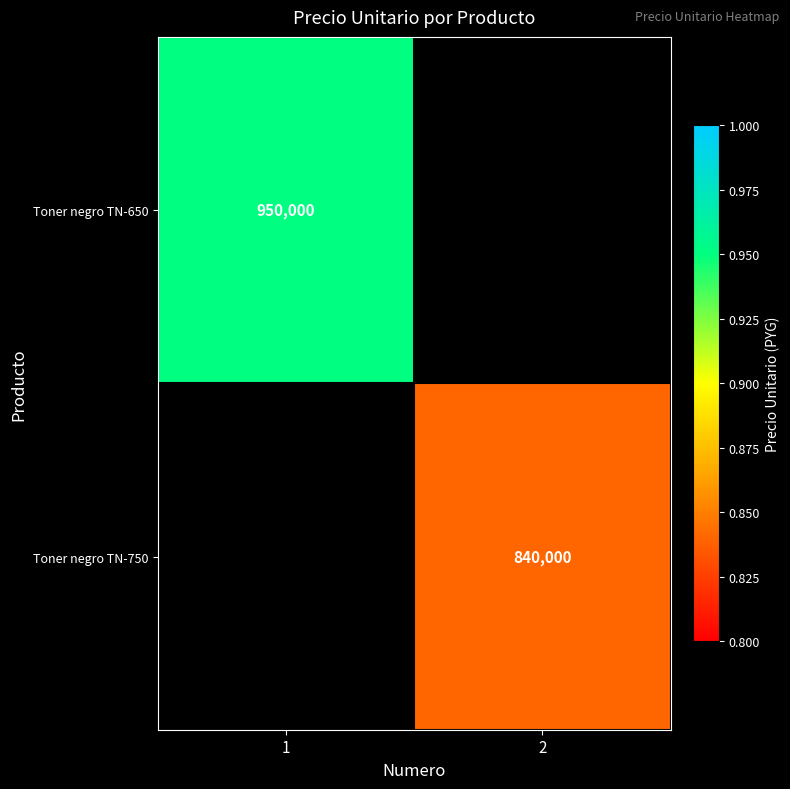

At which category is the sum across all series the highest?

1